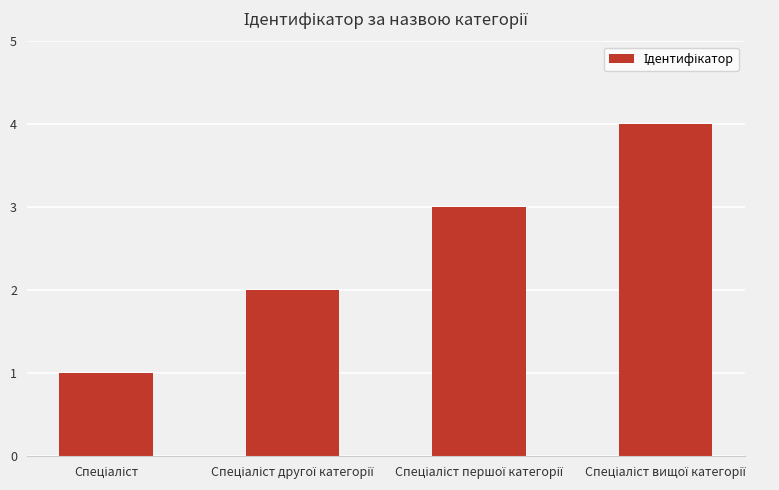

What is the maximum value shown in the chart?

4